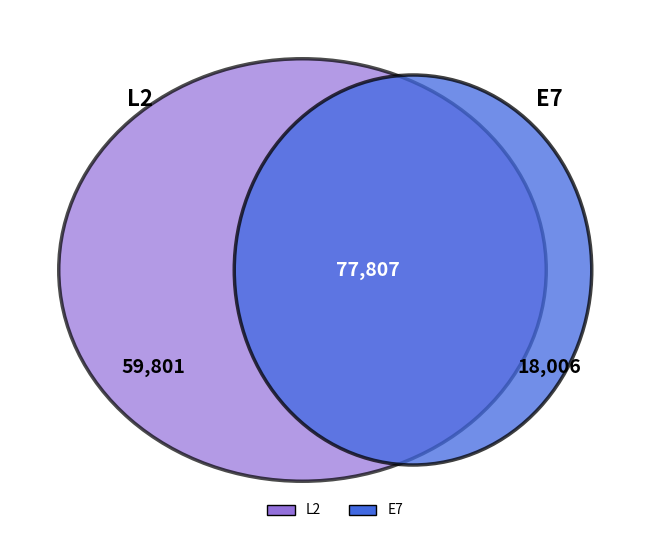

Which slice is the largest?

L2